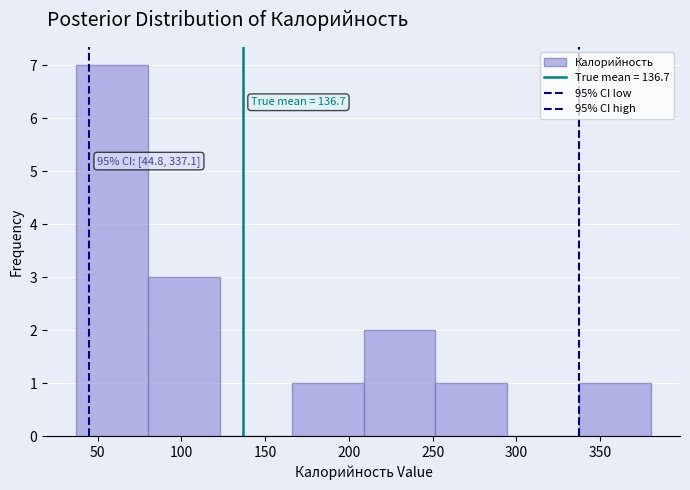

Over which range of the x-axis is the bar tallest?

35 to 80